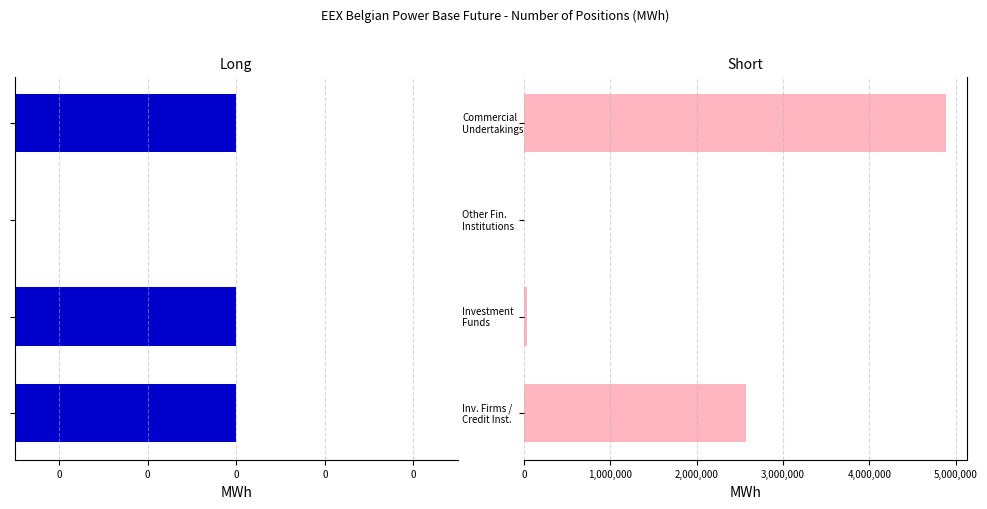

How many distinct data groups are displayed?

2